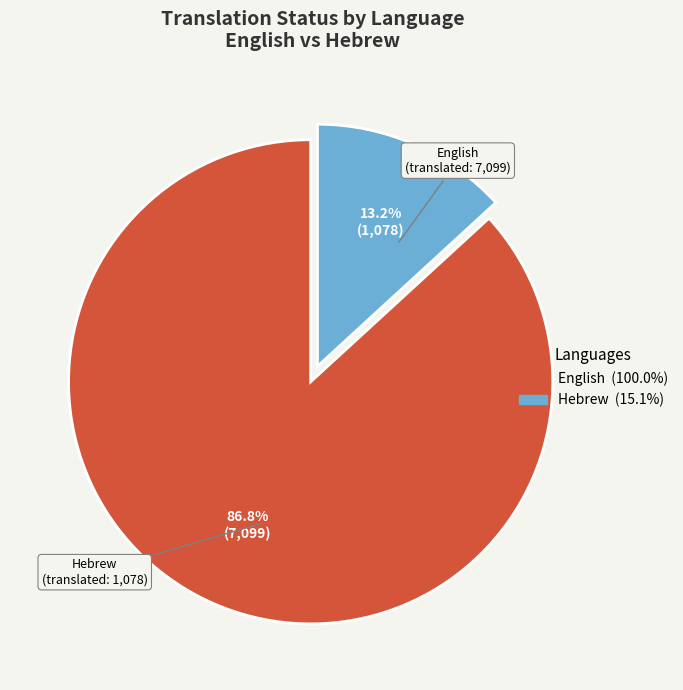

Is it true that Hebrew is 27% of the pie?

False